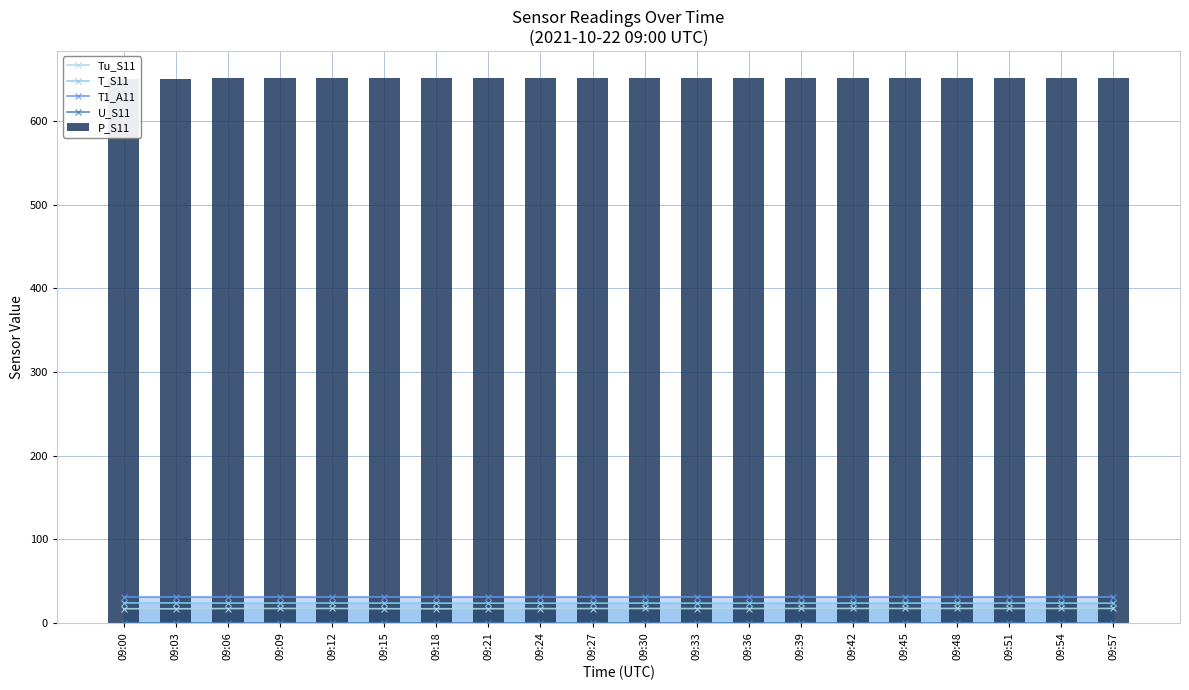

At how many categories does at least one series exceed 210?

20